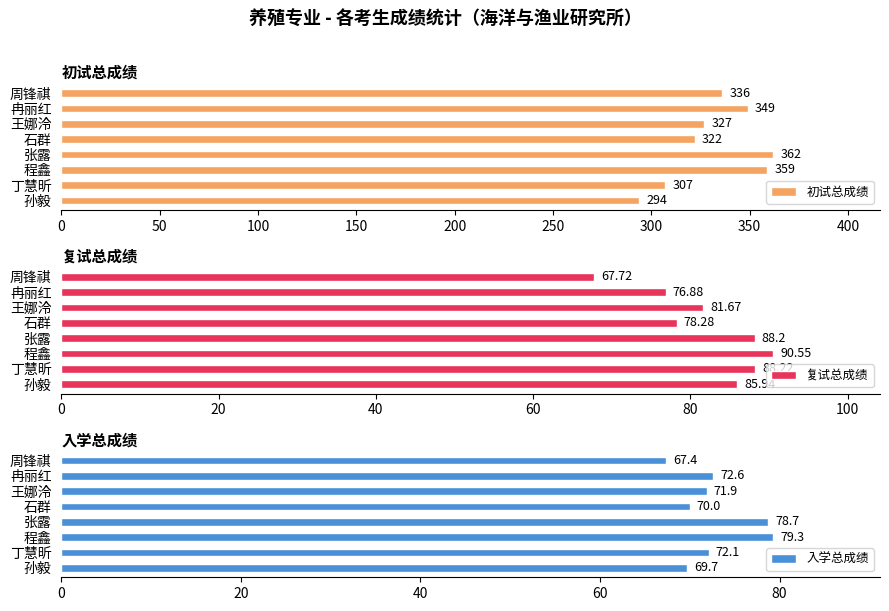

True or false: 入学总成绩 has a value of 78.7 at 张露.

True